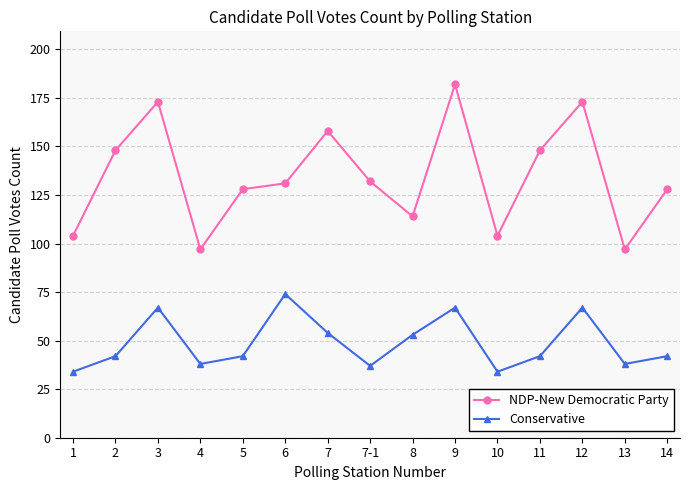

True or false: NDP-New Democratic Party and Conservative intersect in this chart.

False